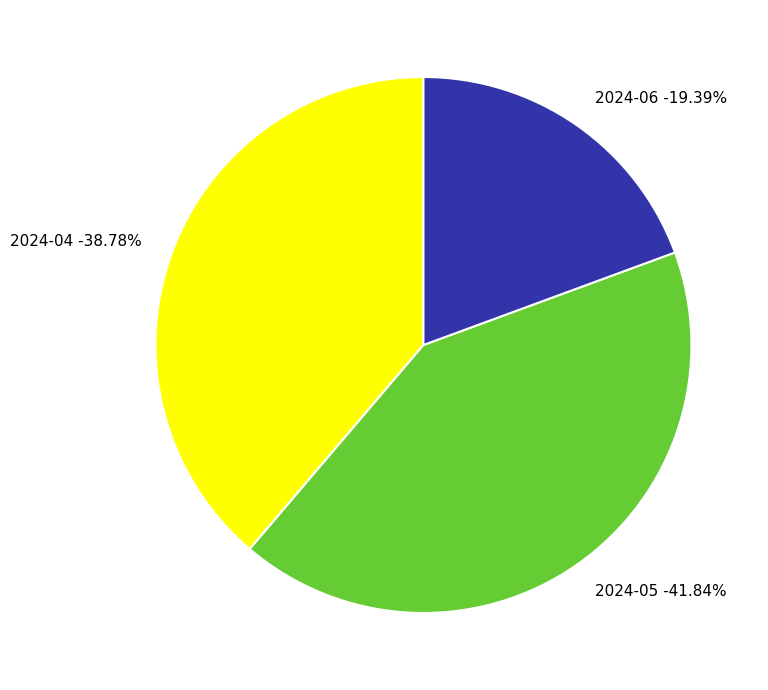

Which category has the smallest portion of the pie?

2024-06